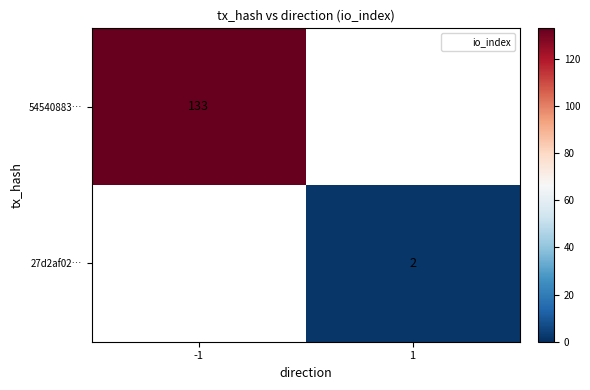

How many categories are shown in the chart?

2